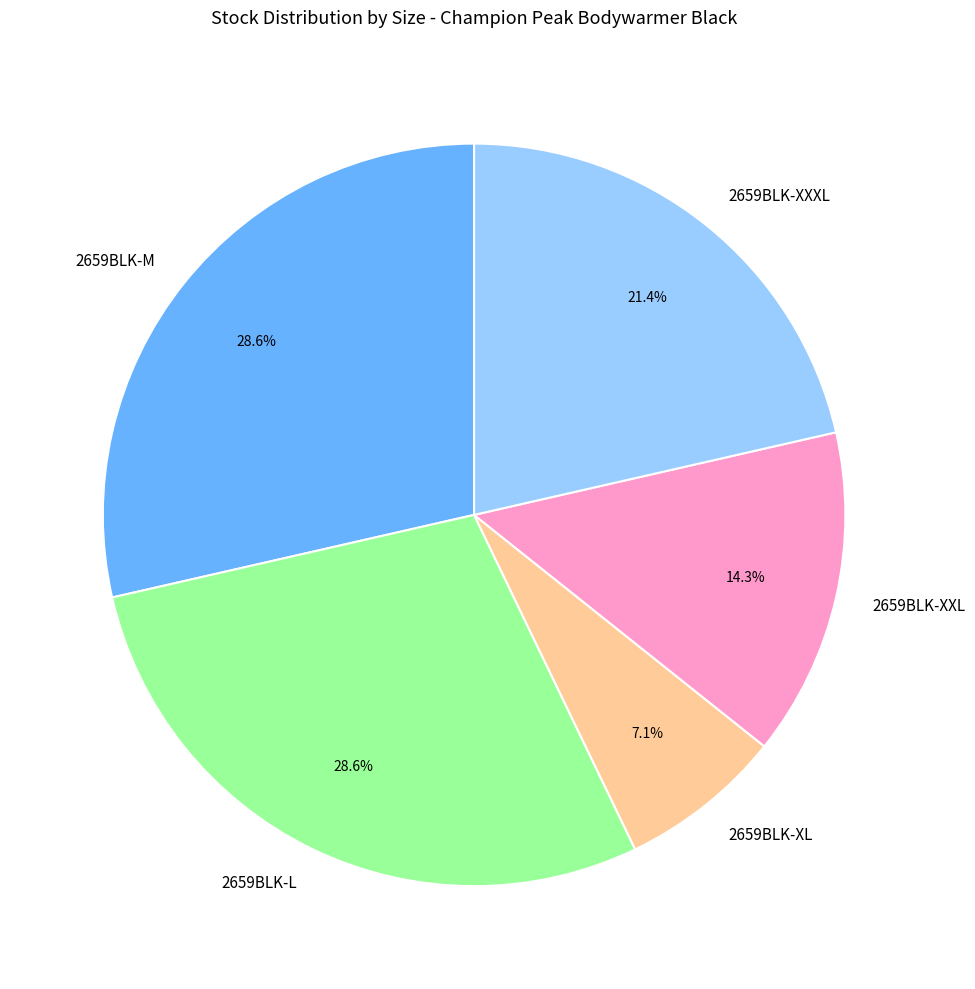

Does any single category account for the majority?

No